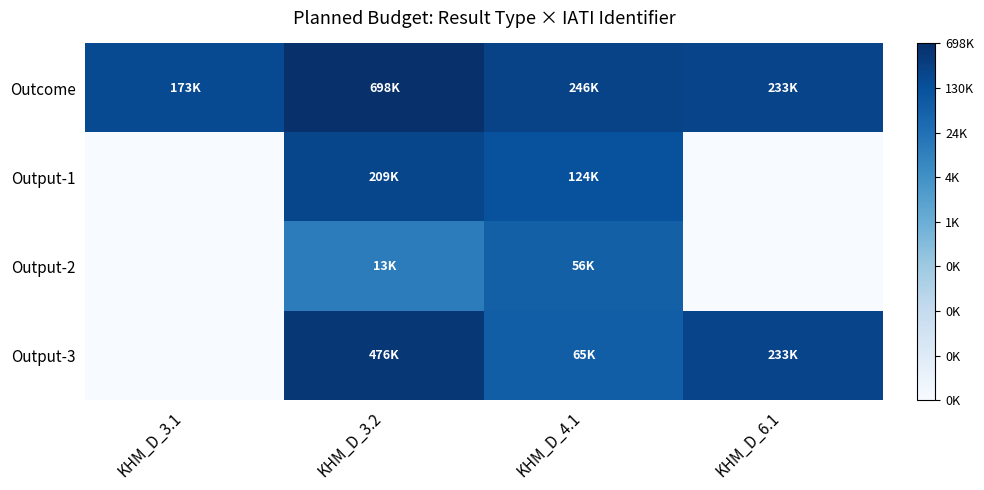

Count the number of data series in this chart.

4